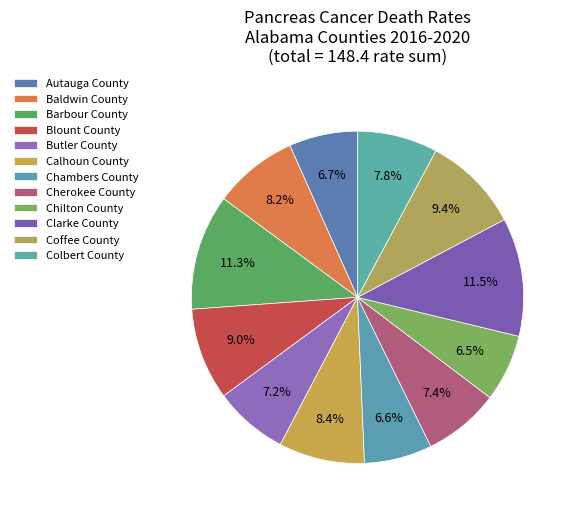

Count the number of slices in the pie.

12